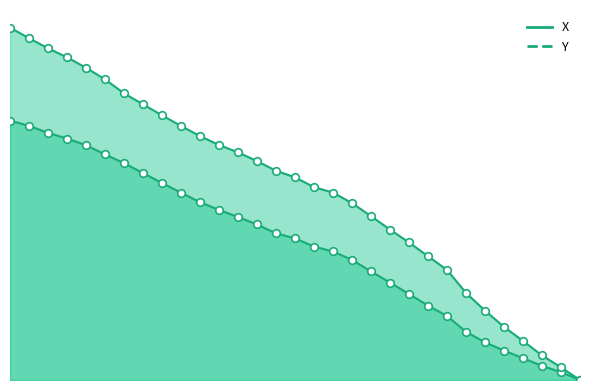

At which category is the sum across all series the highest?

1